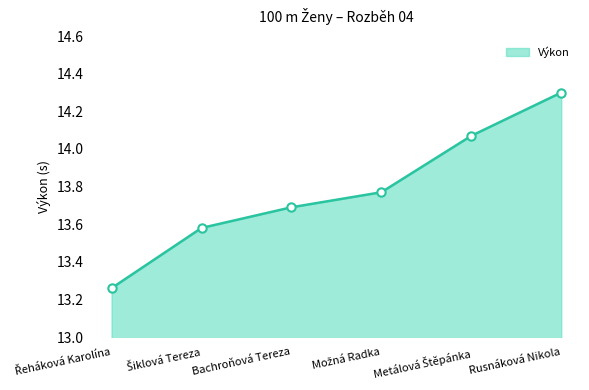

At which category does the chart reach its peak across all series?

Rusnáková Nikola